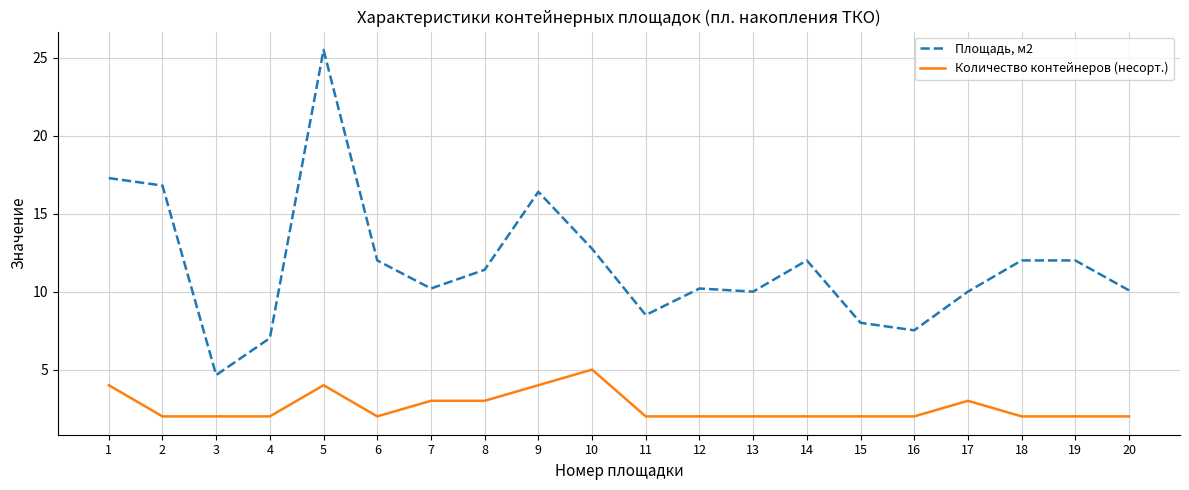

True or false: Площадь, м2 and Количество контейнеров (несорт.) intersect in this chart.

False